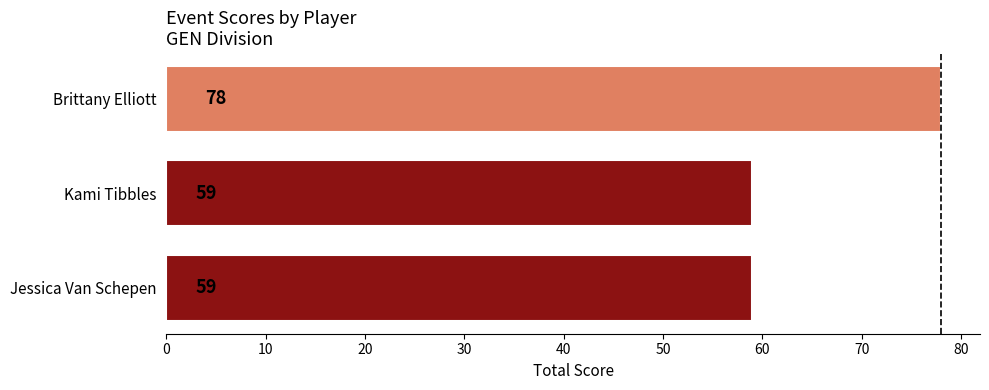

How many bars are there in total?

3